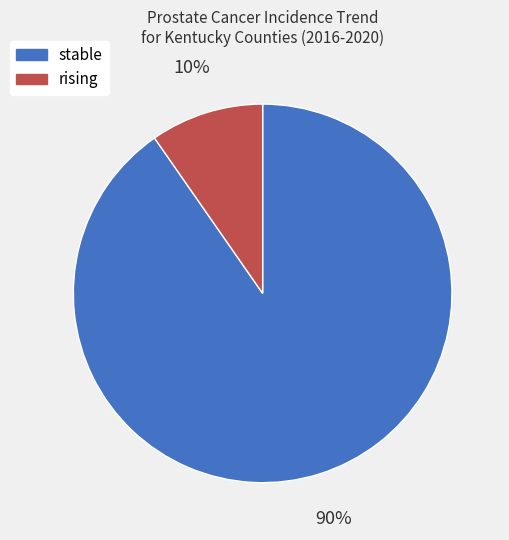

Which category has the smallest portion of the pie?

rising